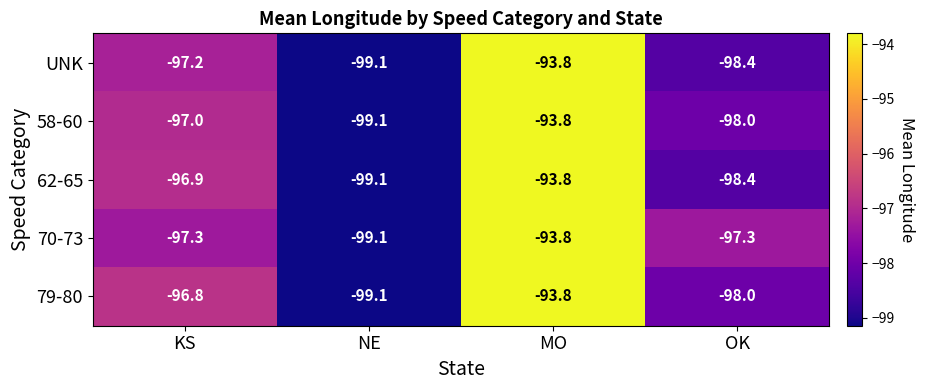

Where does the 70-73 series first go above -97?

MO